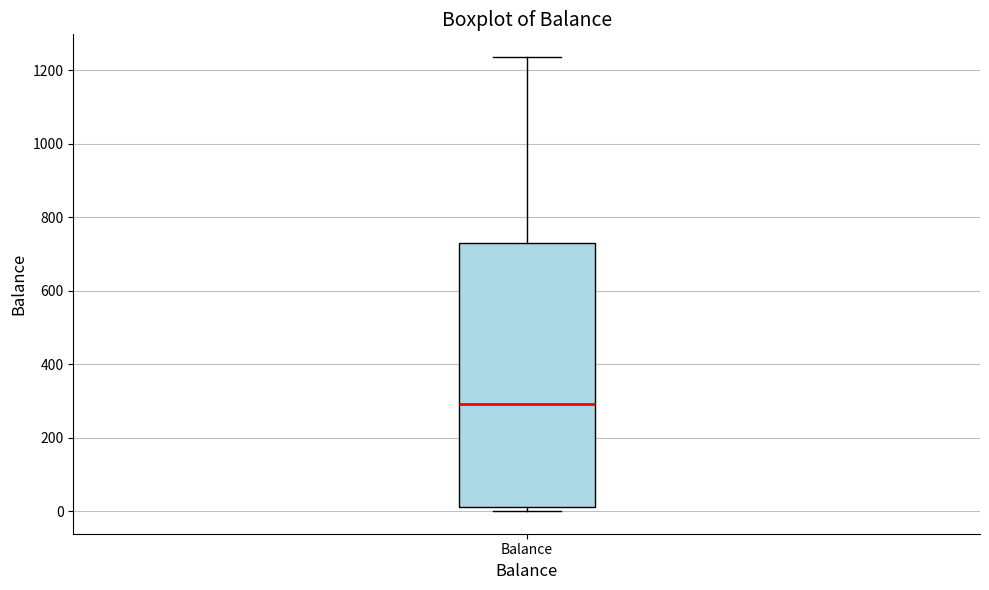

Where is the upper edge of the box for Balance on the y-axis? The values are not printed on the chart, so give them approximately, as read against the axis.

720